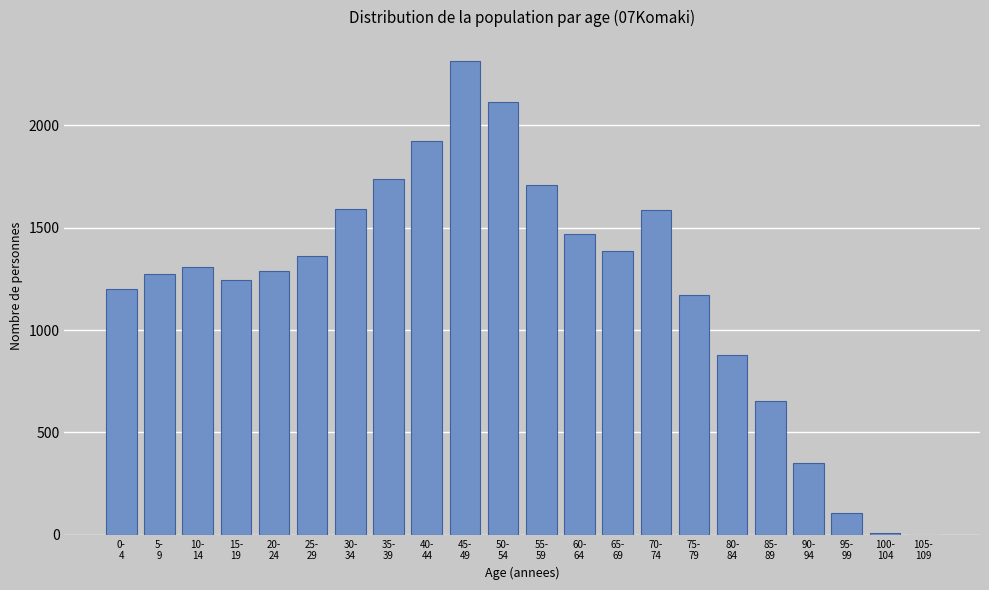

What is the sum of all values?

26671